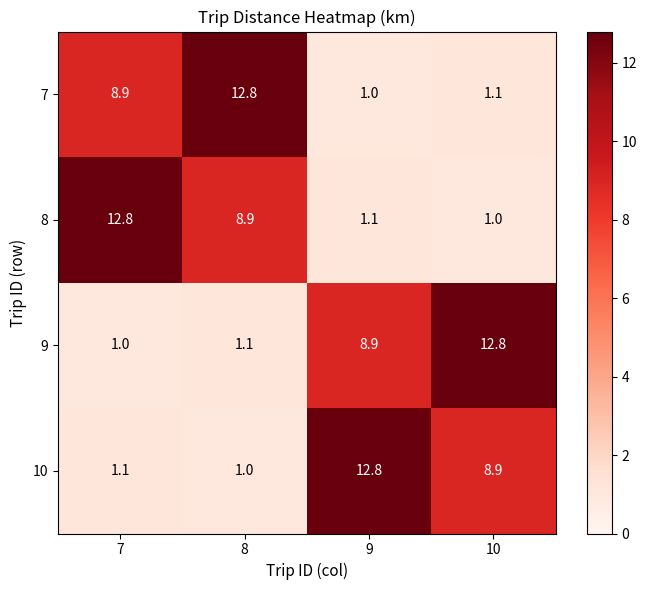

Reading left to right, list all the values displayed in this chart.

7: 8.9	12.8	1.0	1.1
8: 12.8	8.9	1.1	1.0
9: 1.0	1.1	8.9	12.8
10: 1.1	1.0	12.8	8.9